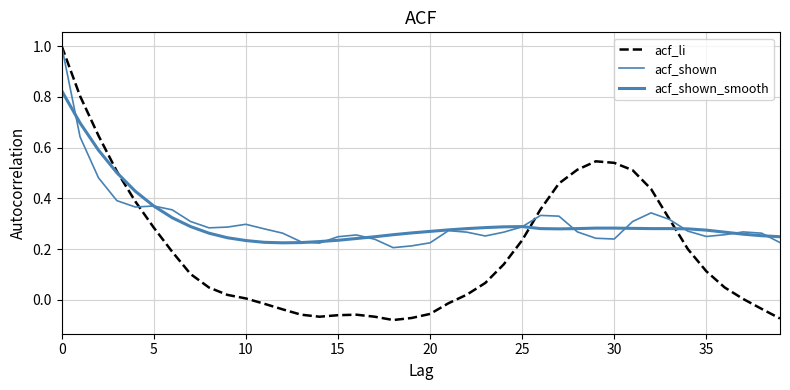

Which series has the largest total across all categories?

acf_shown_smooth